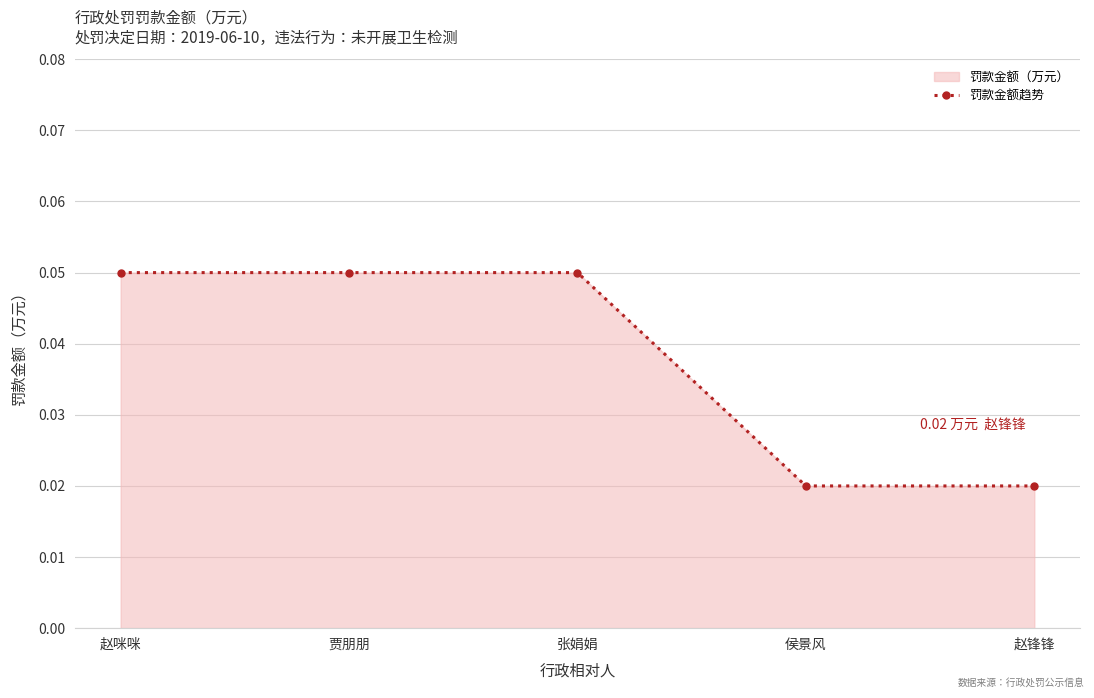

Does the chart have visible grid lines?

Yes